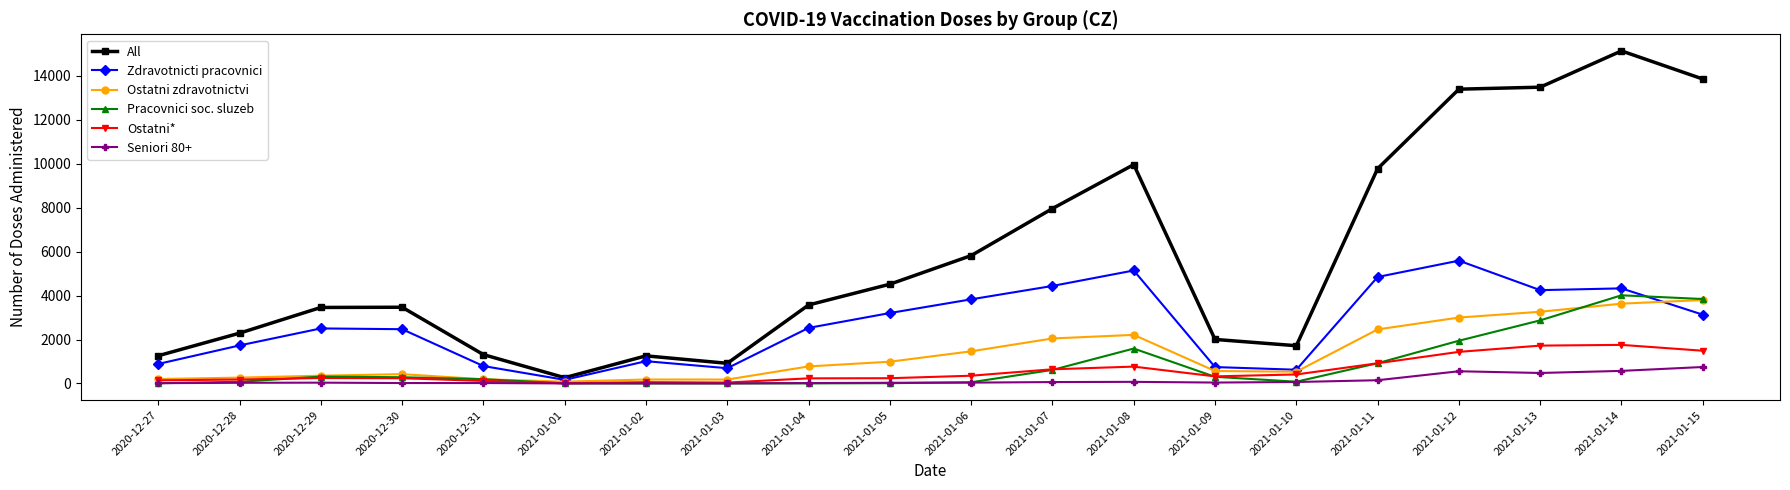

True or false: Pracovnici soc. sluzeb and Ostatni zdravotnictvi cross at least once.

True